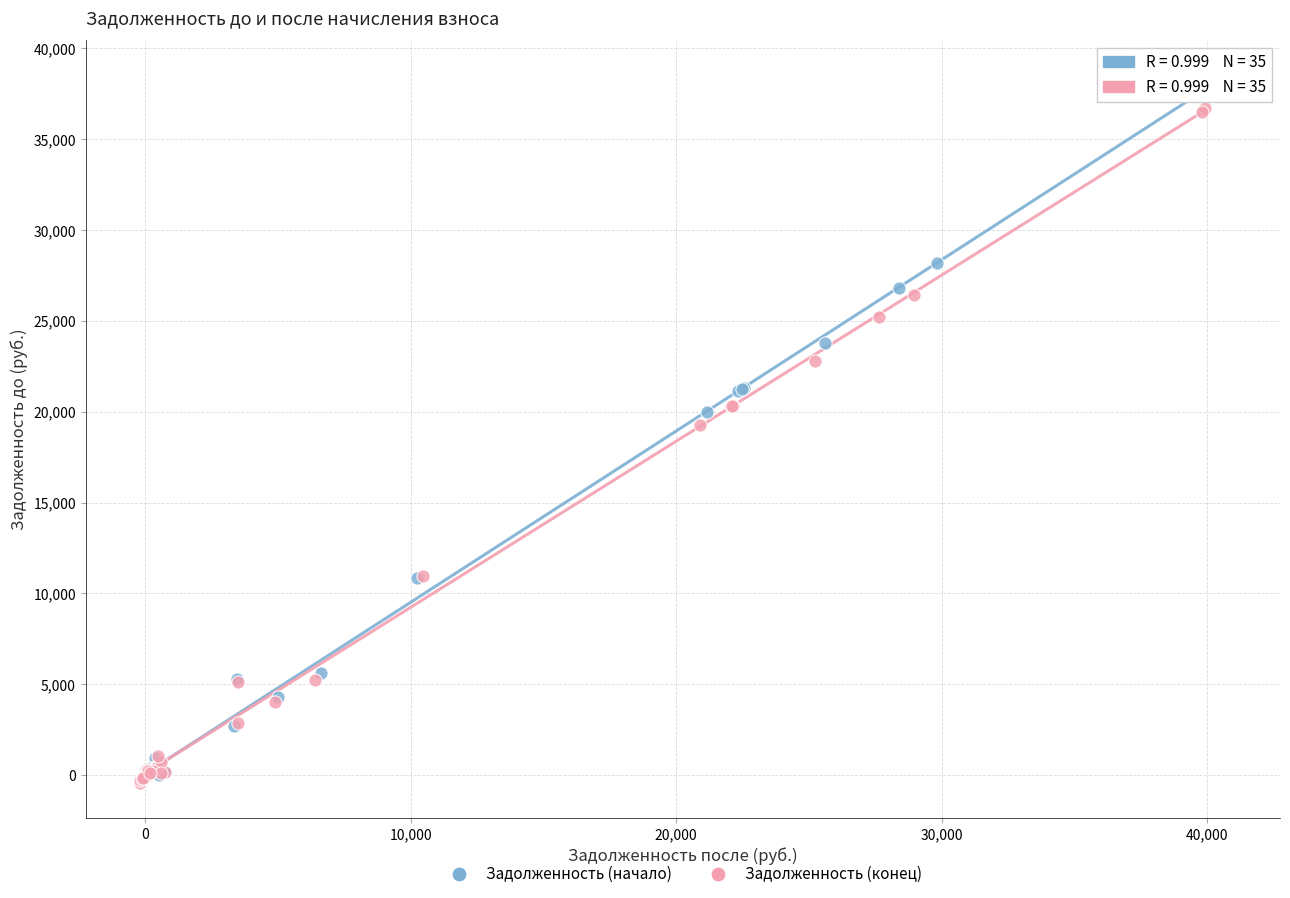

Which series has the largest Y range (max minus min)?

Задолженность (начало)